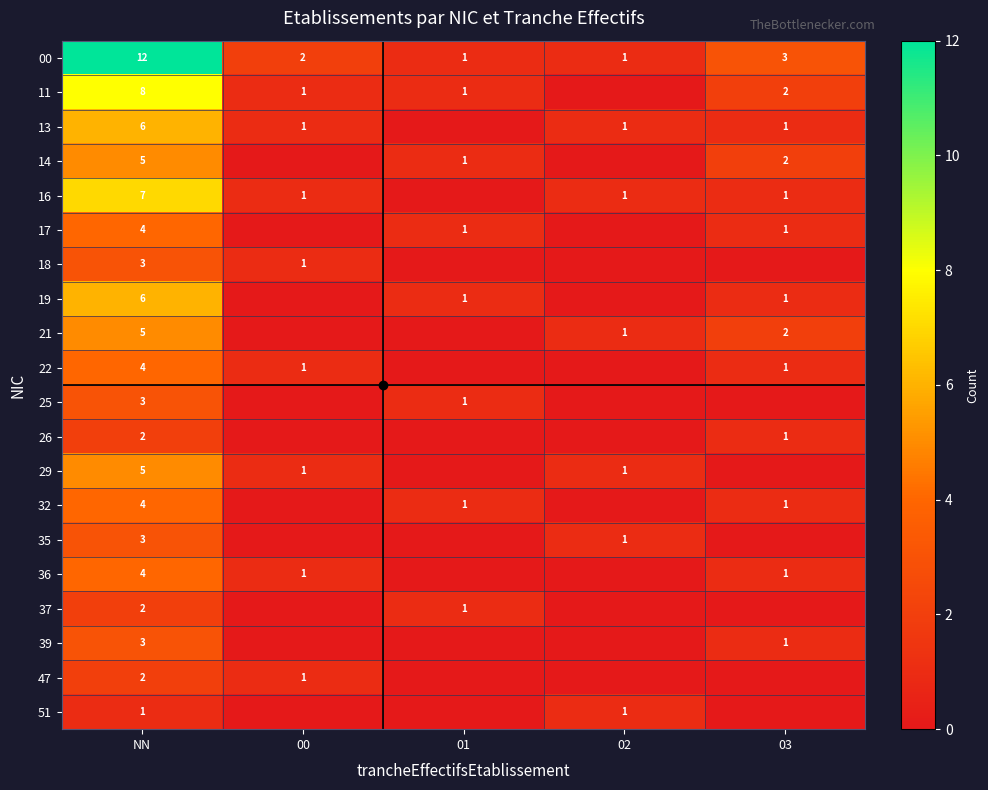

The value of 51 at 02 is 1. True or false?

True